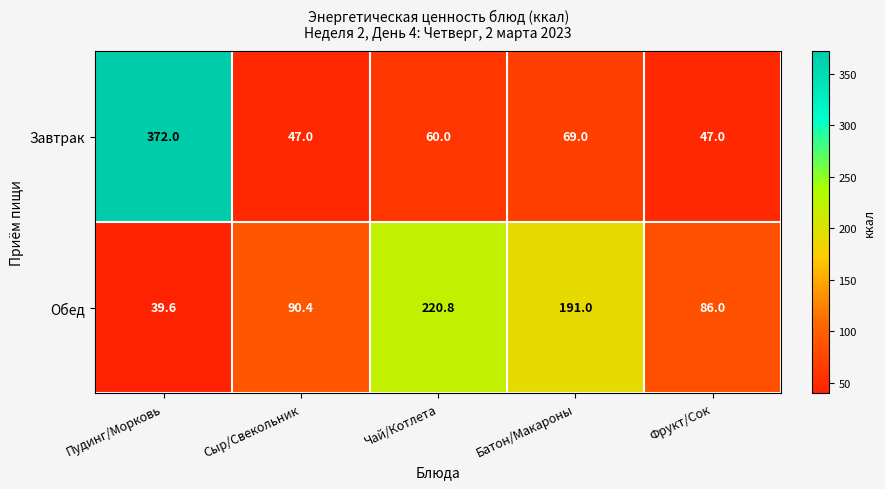

Reading left to right, what are all the values shown in this chart?

Завтрак: 372.0	47.0	60.0	69.0	47.0
Обед: 39.6	90.4	220.8	191.0	86.0